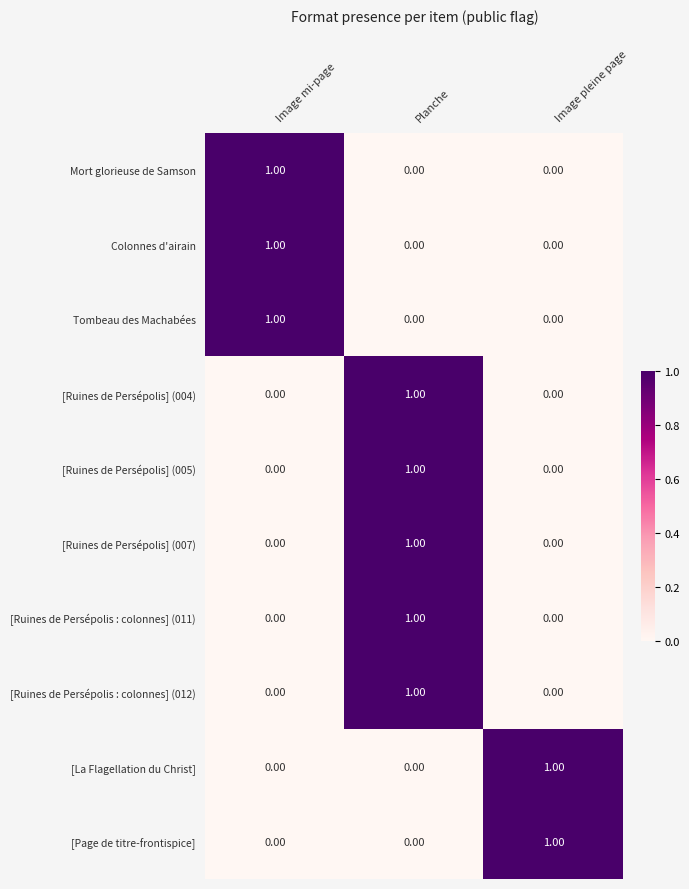

Count the number of data series in this chart.

10